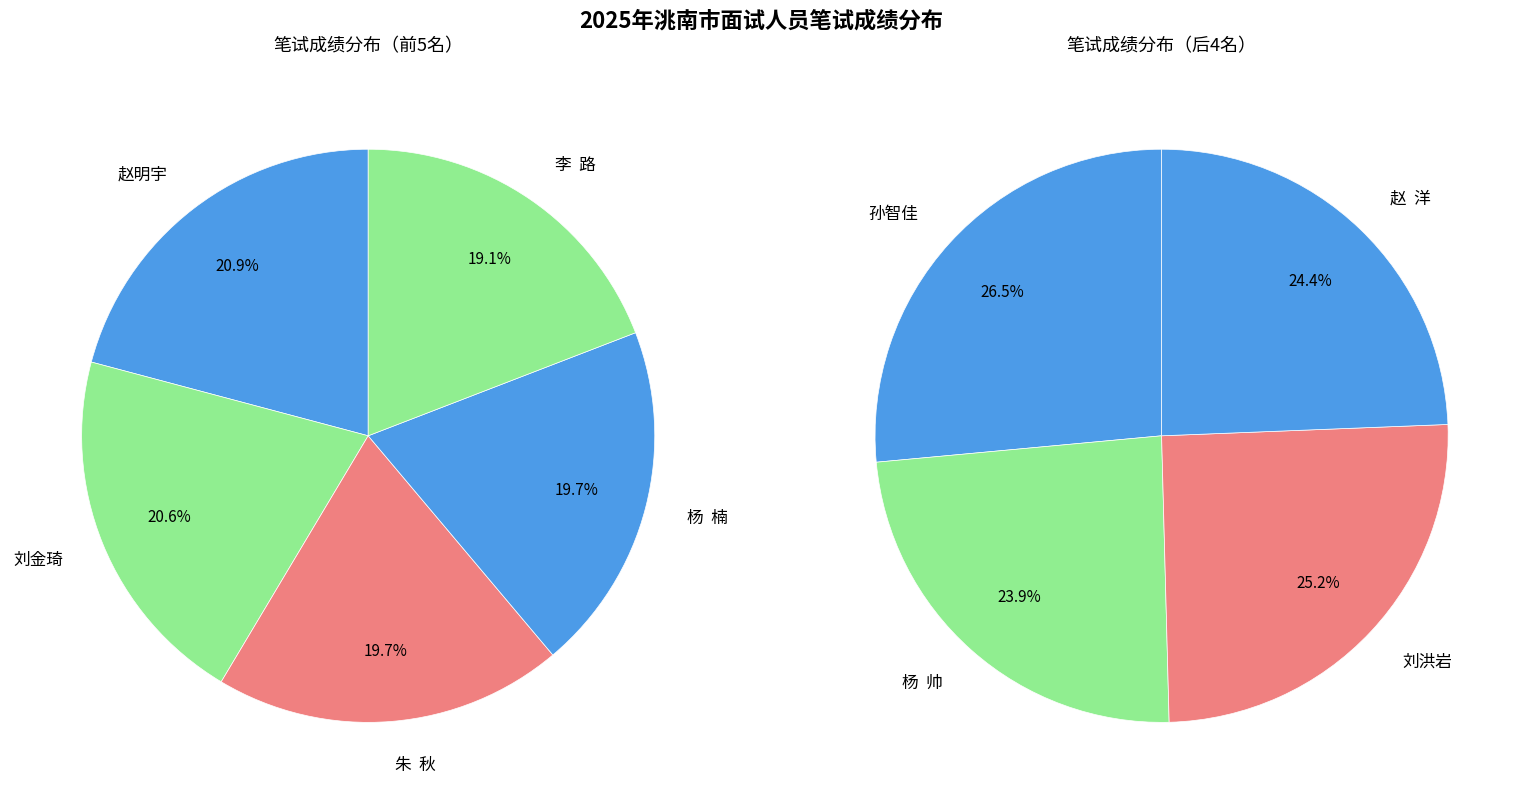

To the nearest percent, what is the difference between the largest and smallest slice percentages?

3%